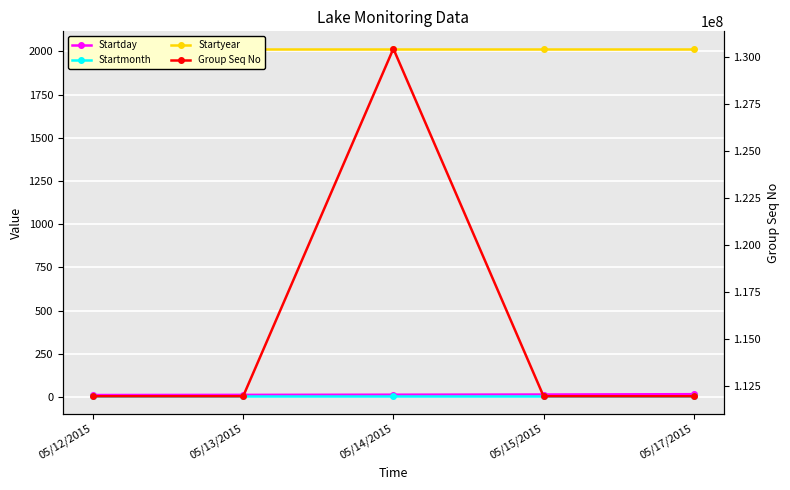

What position from the left is 05/12/2015?

1